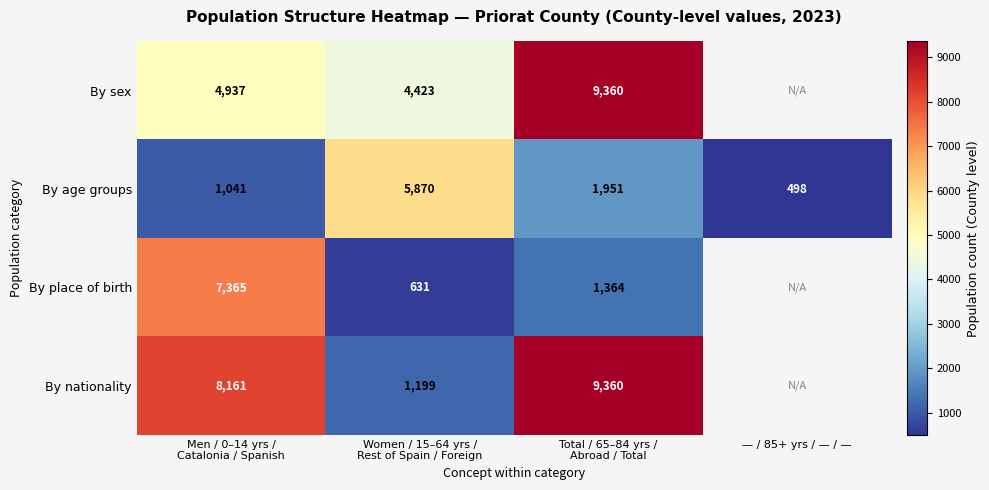

What is the minimum value for By age groups?

498